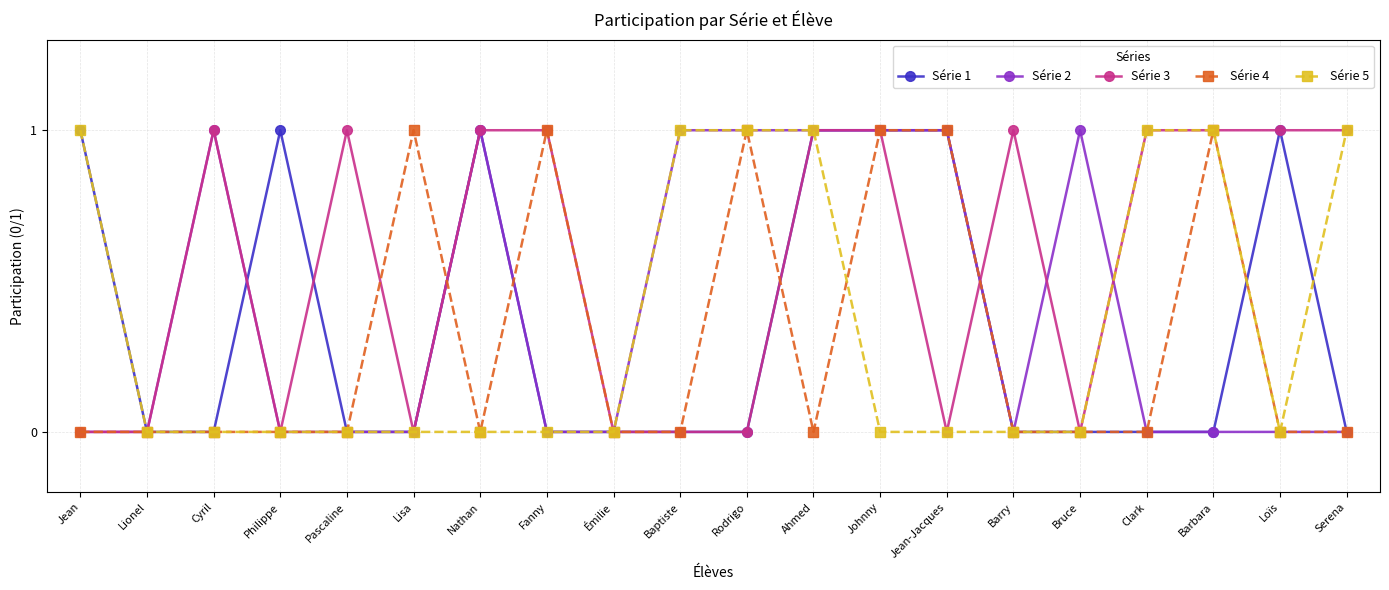

What is the difference between the maximum and minimum values in the Série 3 series?

1